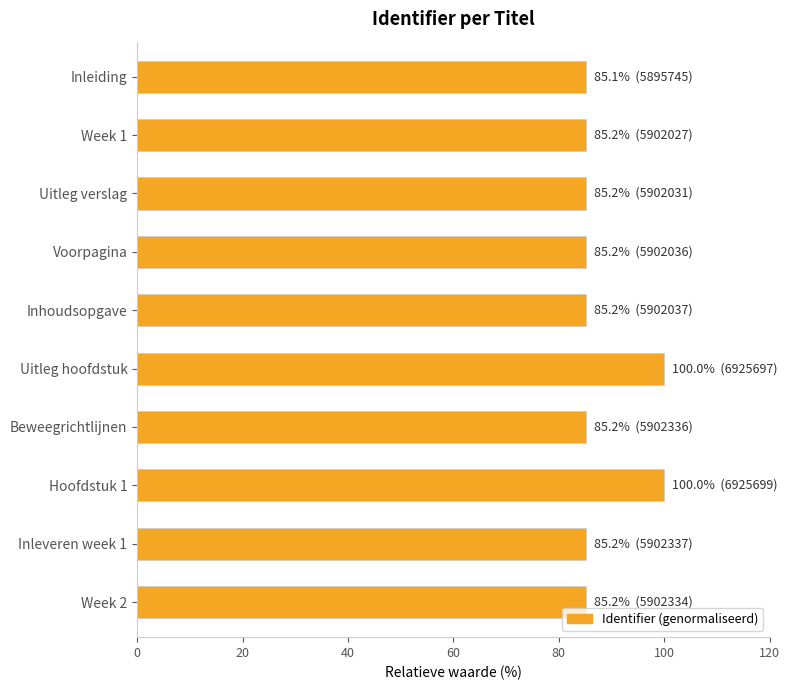

What is the difference between the maximum and minimum values?

14.9